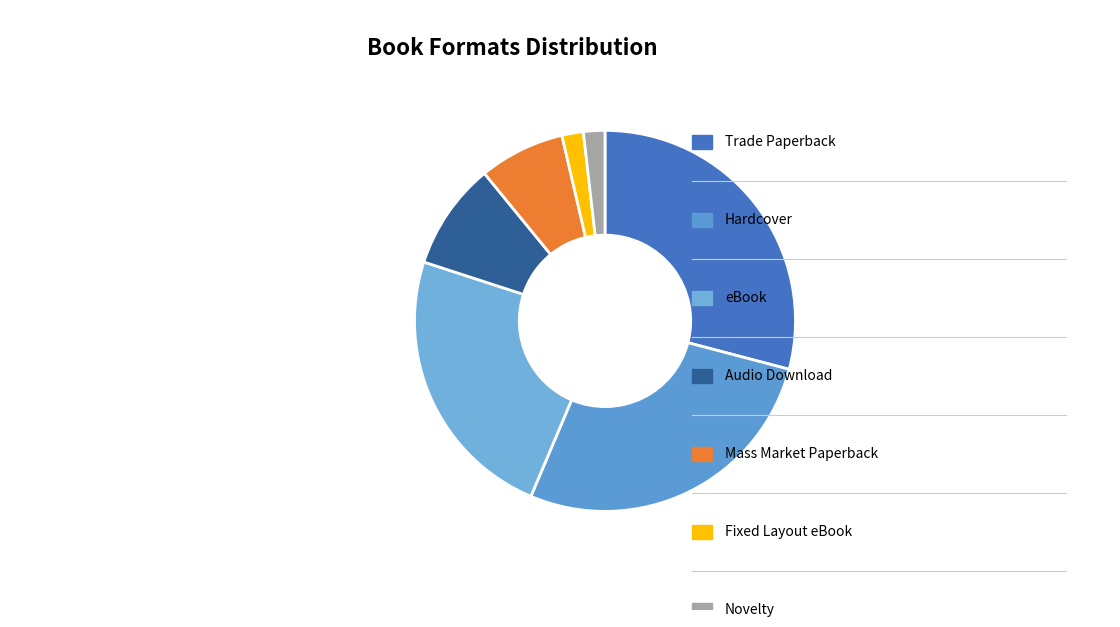

How many slices are in this pie chart?

7